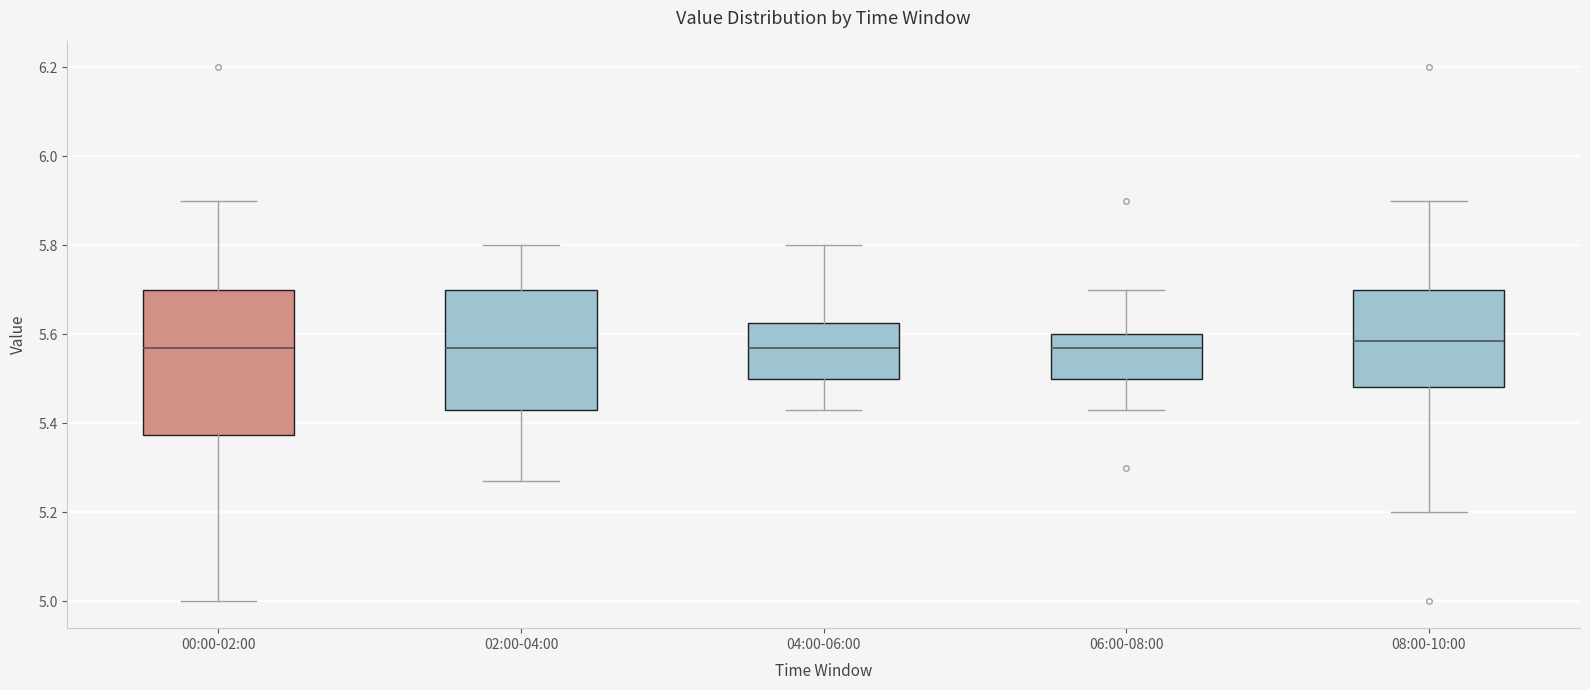

Where does the median line of the box for 08:00-10:00 sit on the y-axis? The values are not printed on the chart, so give them approximately, as read against the axis.

5.58